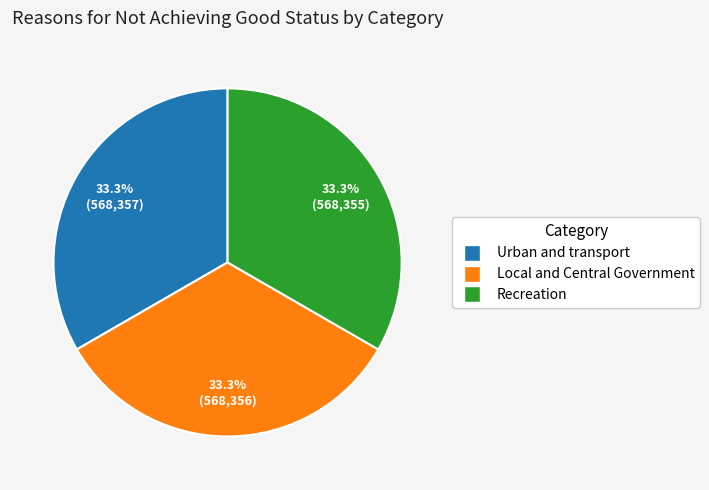

What percentage do Local and Central Government and Urban and transport together represent?

66.7%